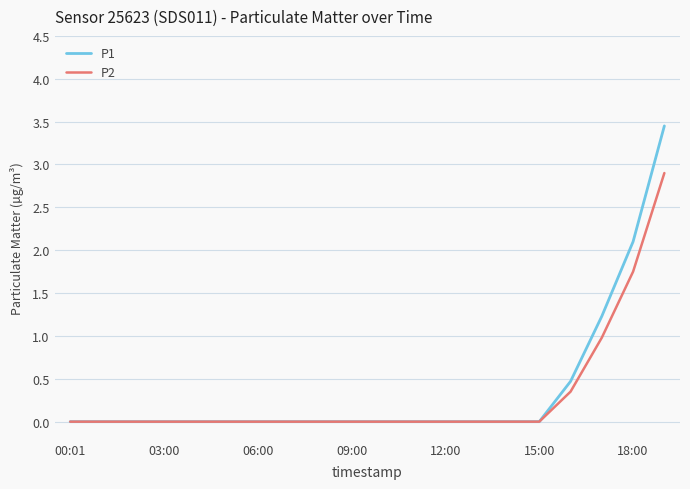

Which series has the largest range (max minus min)?

P1